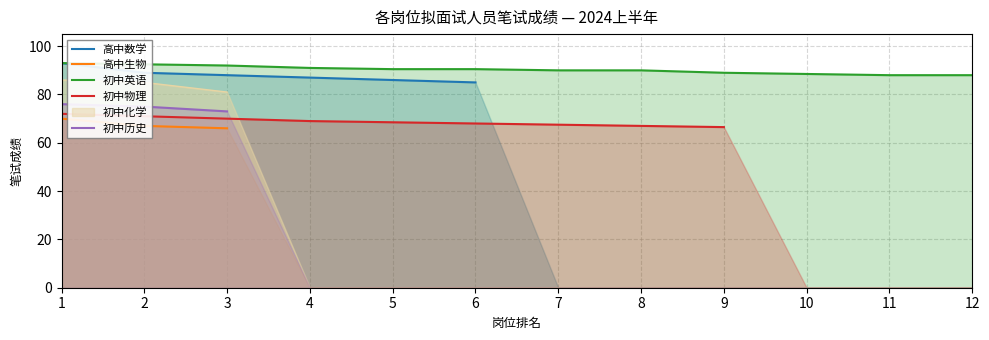

At which label is 高中数学 closest to 89?

2